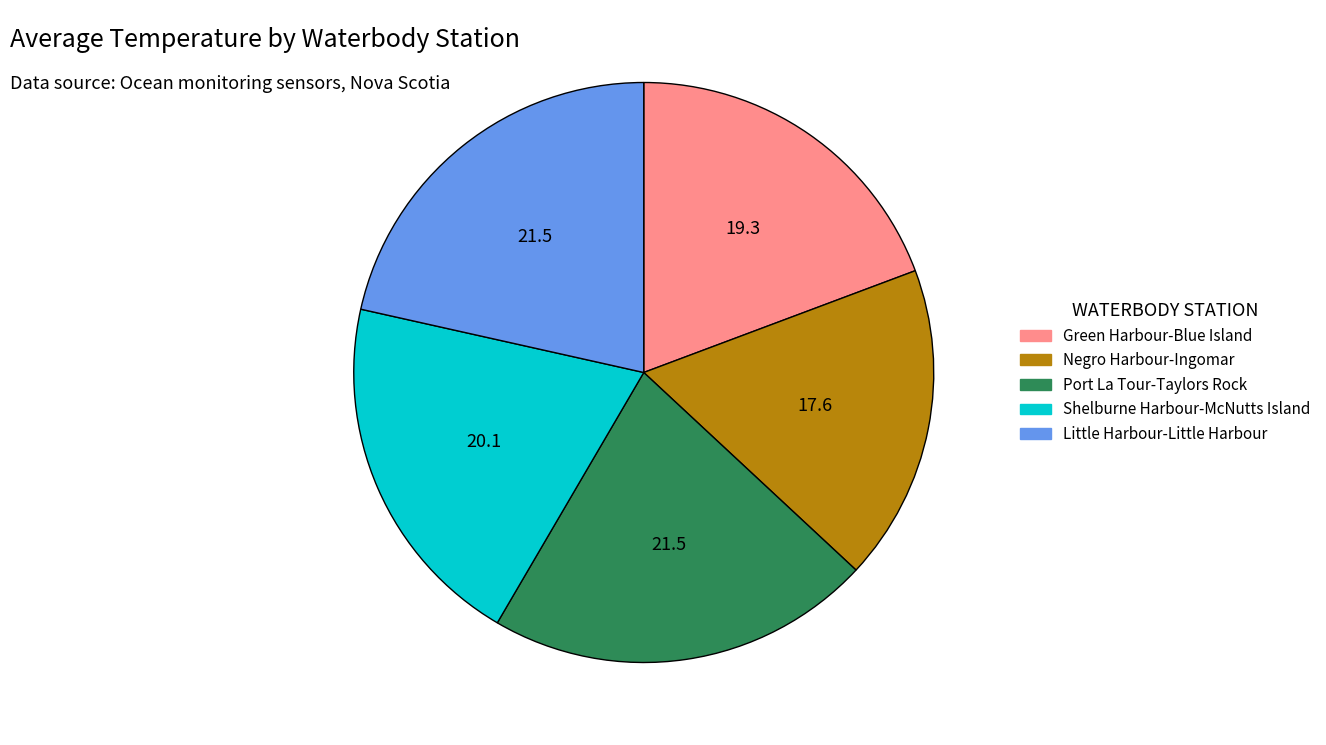

Is it true that Shelburne Harbour-McNutts Island is 20% of the pie?

True